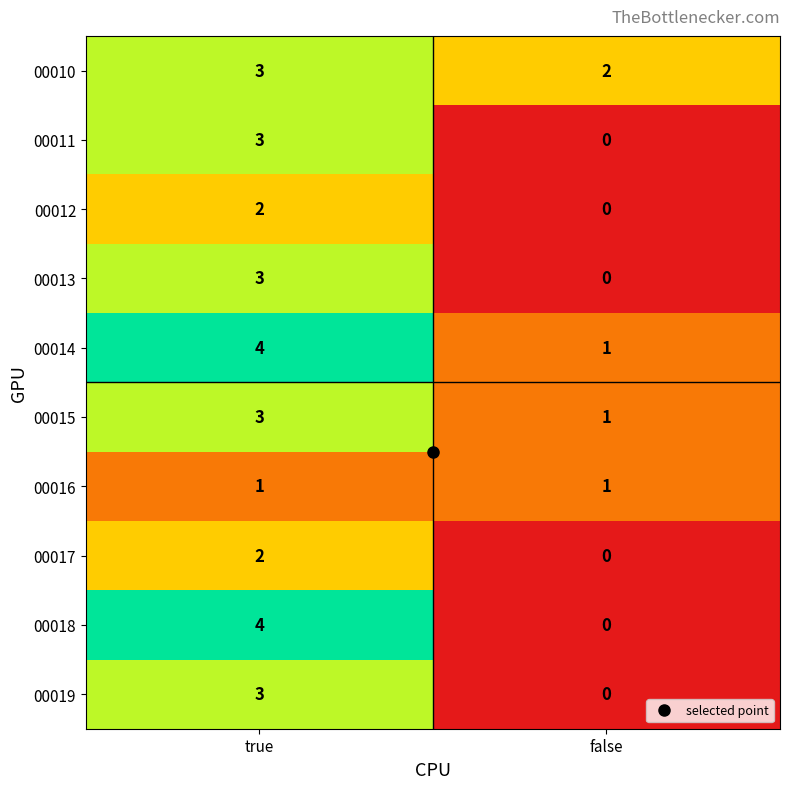

What is the sum of the 00013 values at false and true?

3